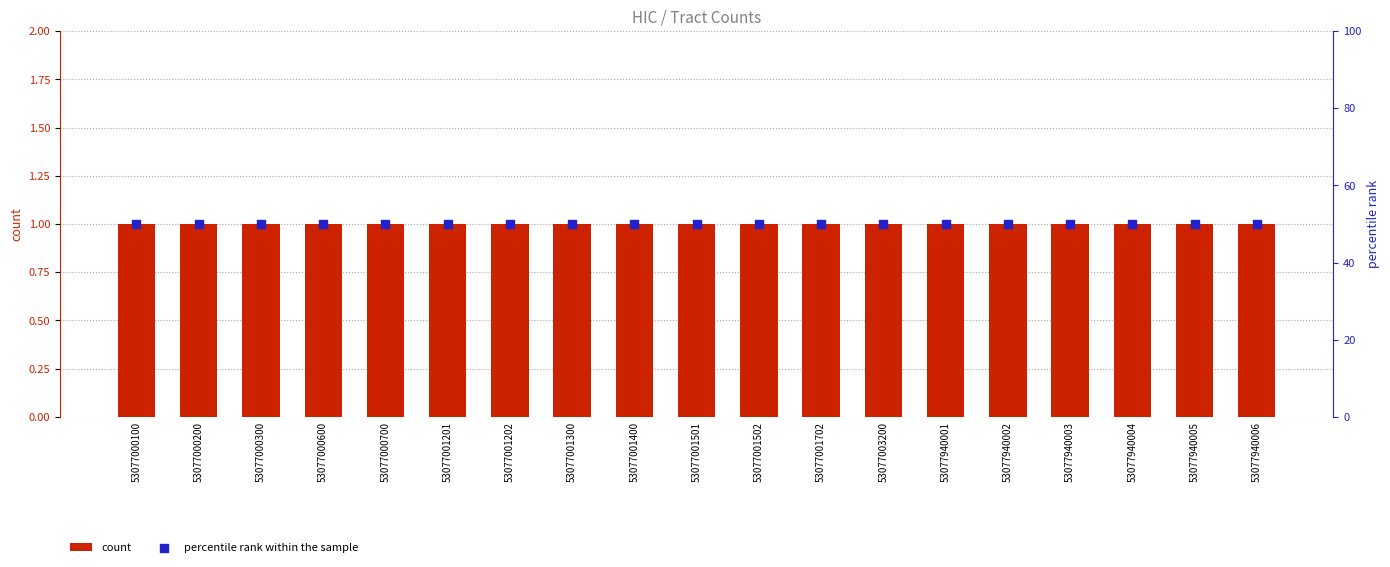

What is the total value across all series at 53077001201?

51